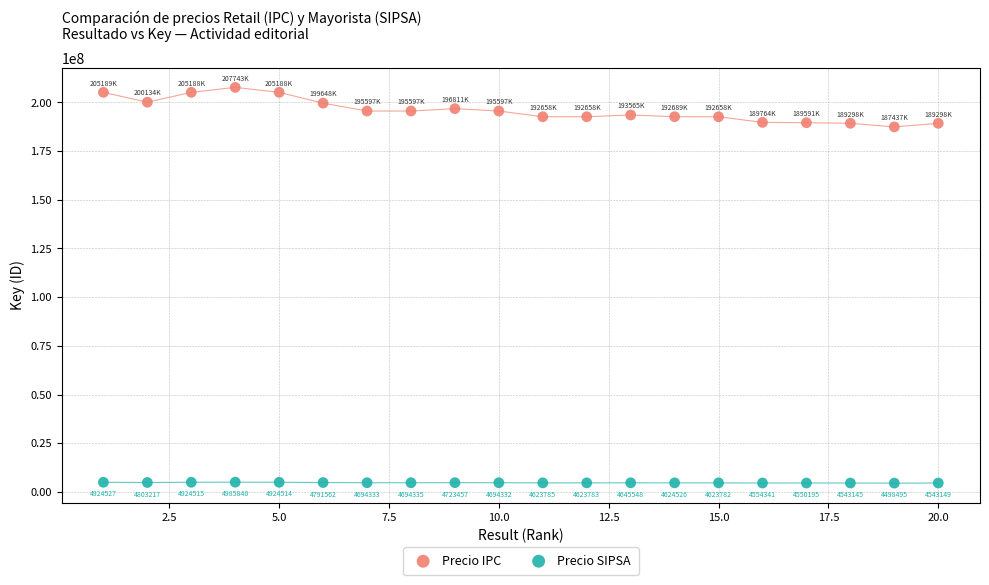

Which series reaches the minimum Y coordinate?

Precio SIPSA